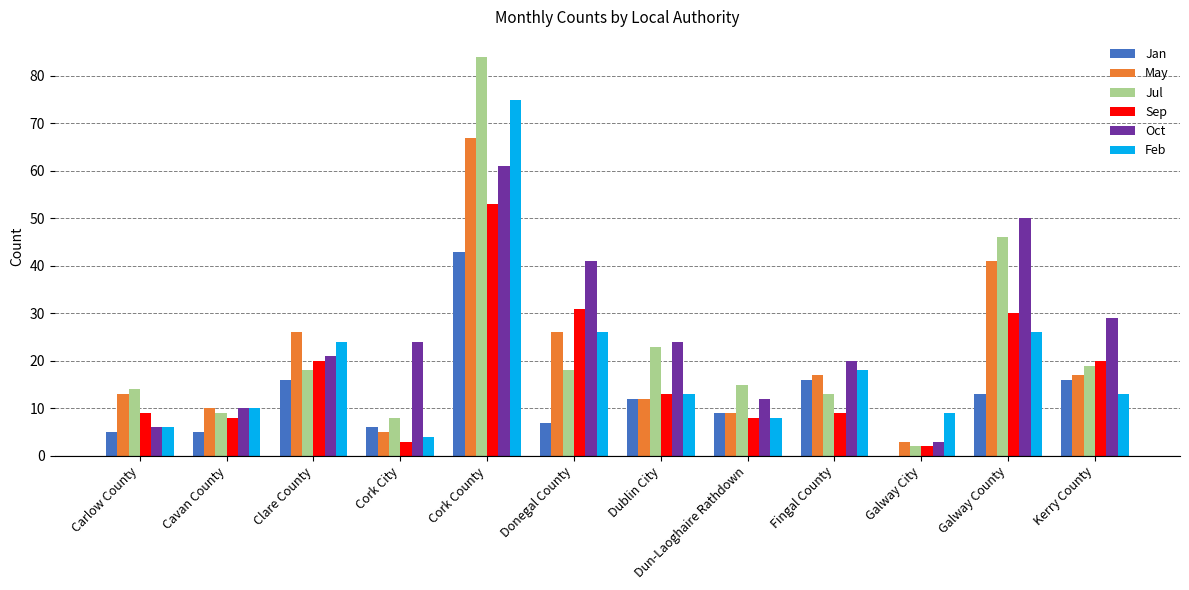

Reading right to left, list all the values displayed in this chart.

Jan: Kerry County=16	Galway County=13	Galway City=0	Fingal County=16	Dun-Laoghaire Rathdown=9	Dublin City=12	Donegal County=7	Cork County=43	Cork City=6	Clare County=16	Cavan County=5	Carlow County=5
May: Kerry County=17	Galway County=41	Galway City=3	Fingal County=17	Dun-Laoghaire Rathdown=9	Dublin City=12	Donegal County=26	Cork County=67	Cork City=5	Clare County=26	Cavan County=10	Carlow County=13
Jul: Kerry County=19	Galway County=46	Galway City=2	Fingal County=13	Dun-Laoghaire Rathdown=15	Dublin City=23	Donegal County=18	Cork County=84	Cork City=8	Clare County=18	Cavan County=9	Carlow County=14
Sep: Kerry County=20	Galway County=30	Galway City=2	Fingal County=9	Dun-Laoghaire Rathdown=8	Dublin City=13	Donegal County=31	Cork County=53	Cork City=3	Clare County=20	Cavan County=8	Carlow County=9
Oct: Kerry County=29	Galway County=50	Galway City=3	Fingal County=20	Dun-Laoghaire Rathdown=12	Dublin City=24	Donegal County=41	Cork County=61	Cork City=24	Clare County=21	Cavan County=10	Carlow County=6
Feb: Kerry County=13	Galway County=26	Galway City=9	Fingal County=18	Dun-Laoghaire Rathdown=8	Dublin City=13	Donegal County=26	Cork County=75	Cork City=4	Clare County=24	Cavan County=10	Carlow County=6